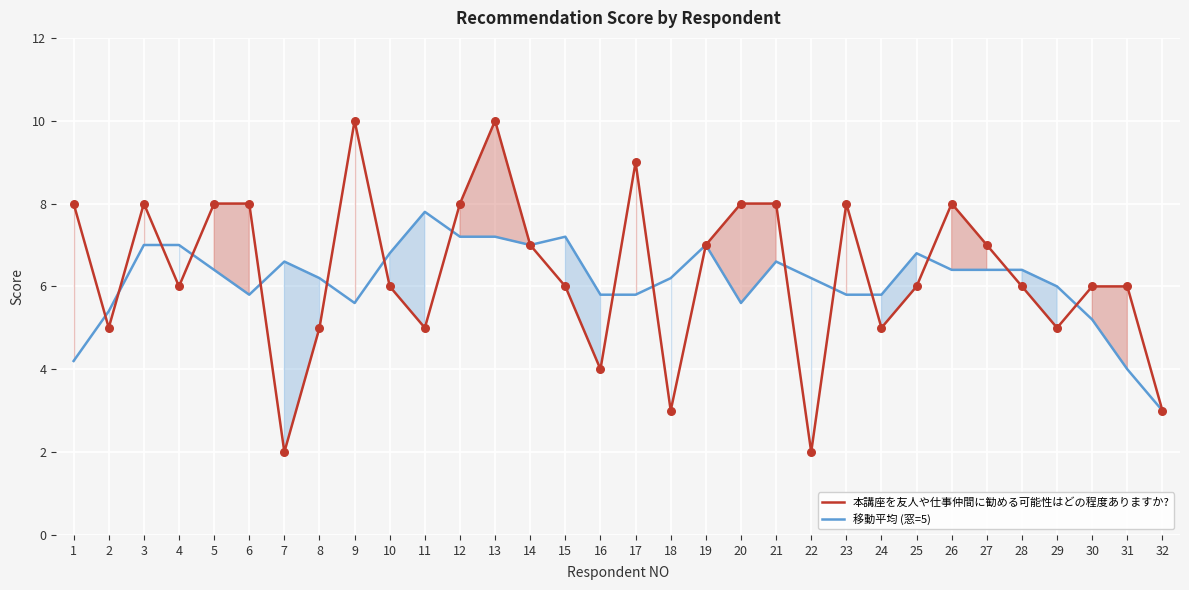

At how many categories does at least one series exceed 9?

2